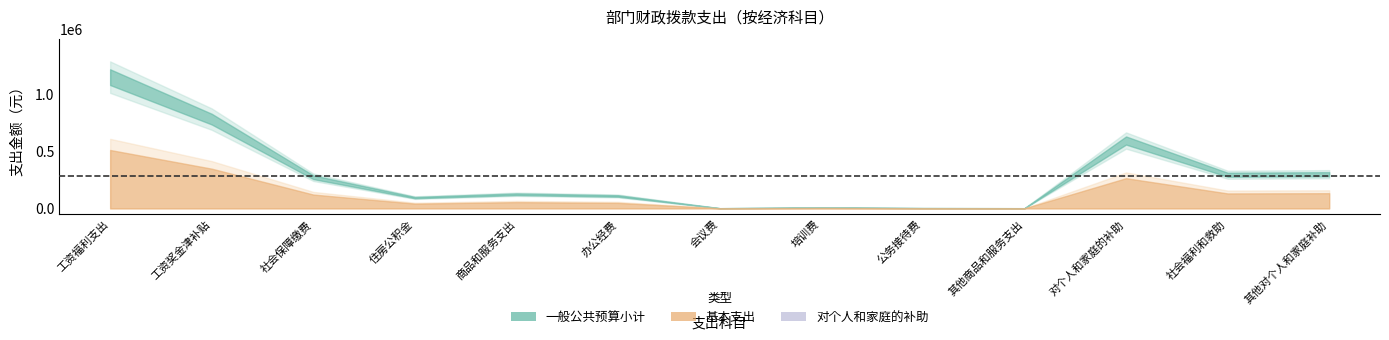

Between 公务接待费 and 社会福利和救助, which is larger?

社会福利和救助